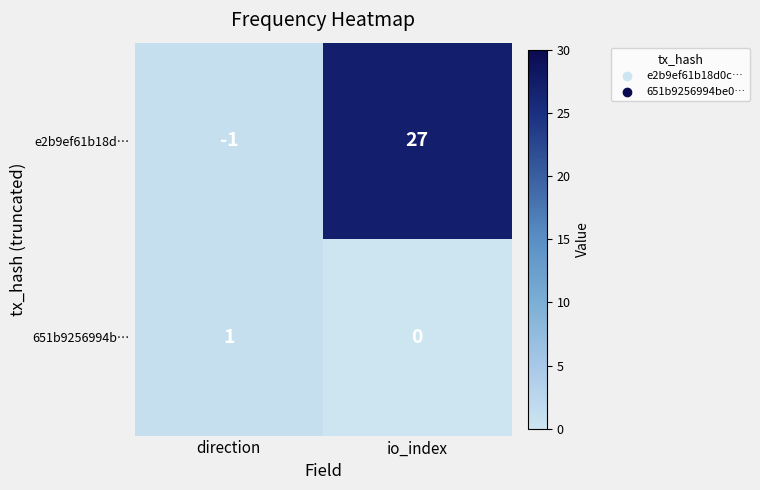

Count the number of categories in the chart.

2